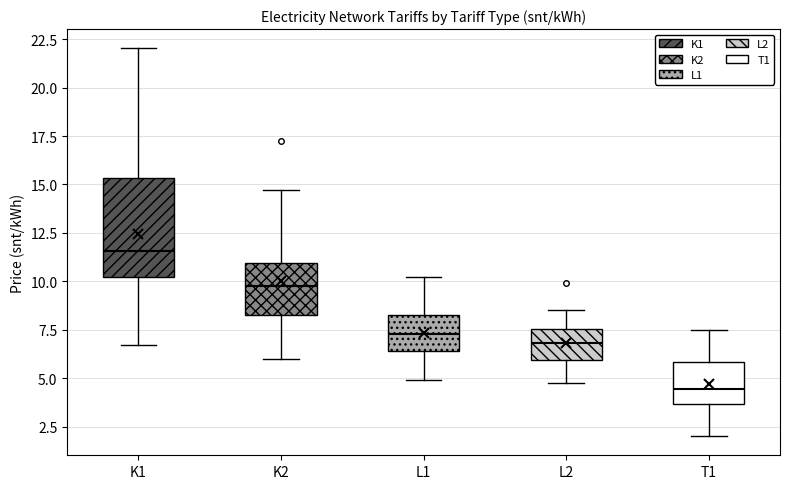

Where is the lower edge of the box for K2 on the y-axis? The values are not printed on the chart, so give them approximately, as read against the axis.

8.5